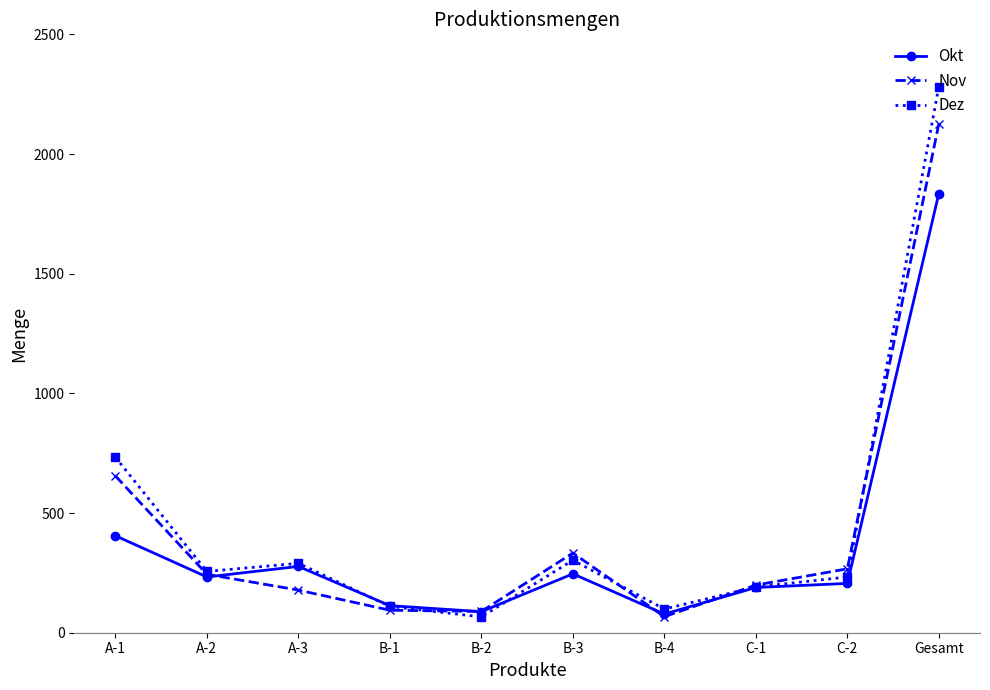

Is it true that Nov equals 441 at B-3?

False